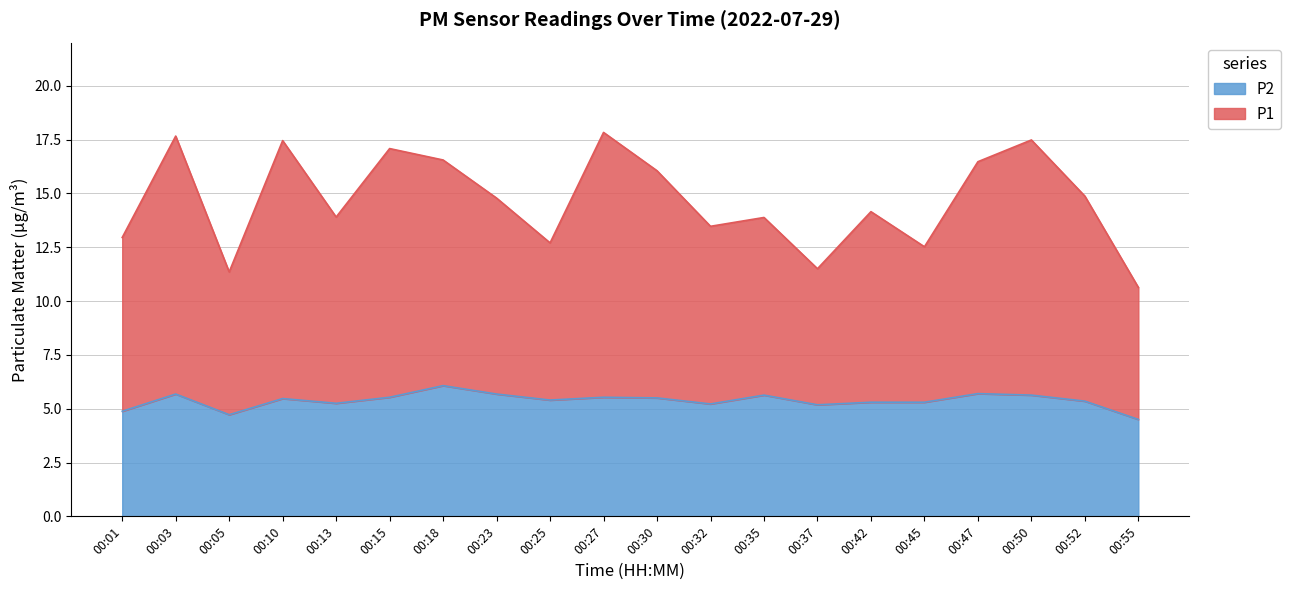

How many values in the P2 series exceed 5?

17